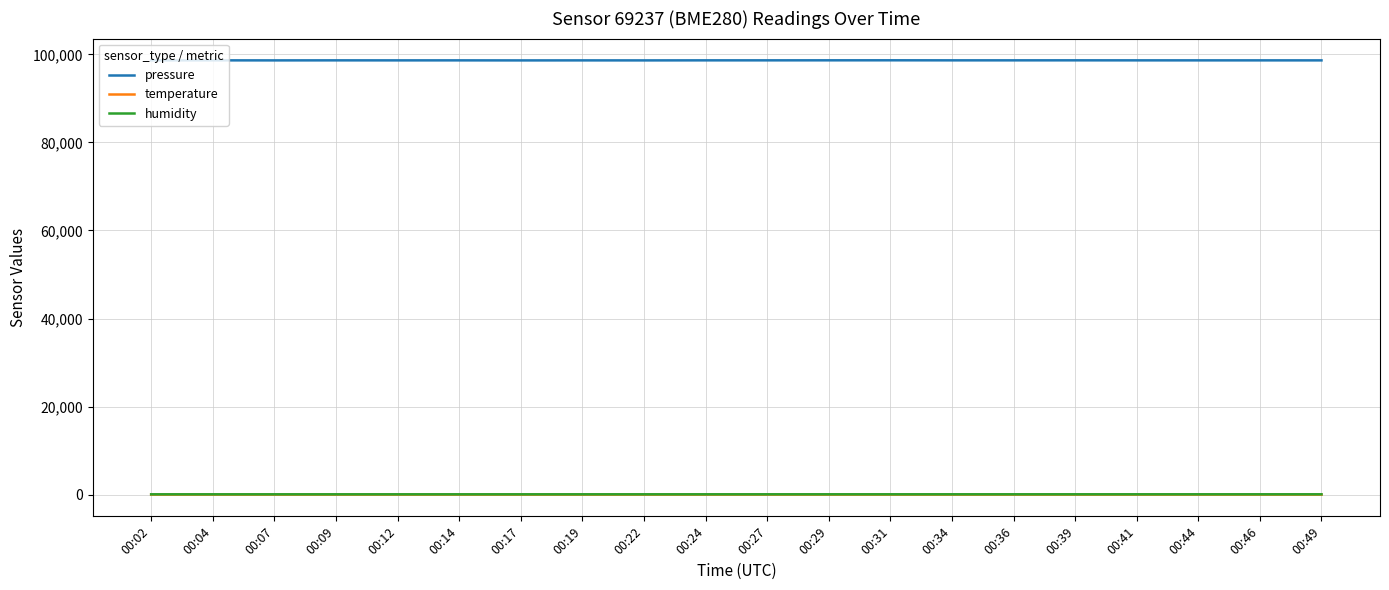

Which series has the largest total across all categories?

pressure